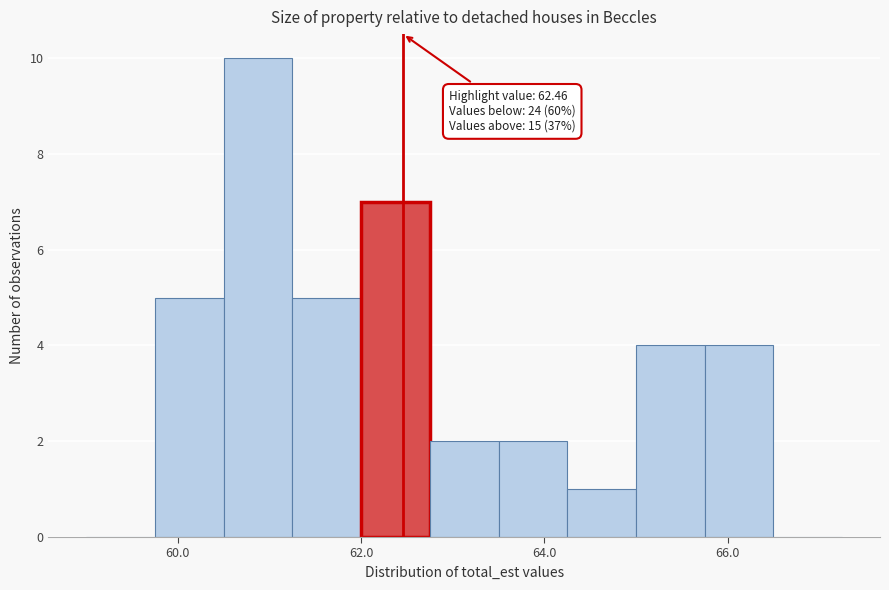

Read against the x-axis, roughly where is the centre of the tallest bar?

60.8